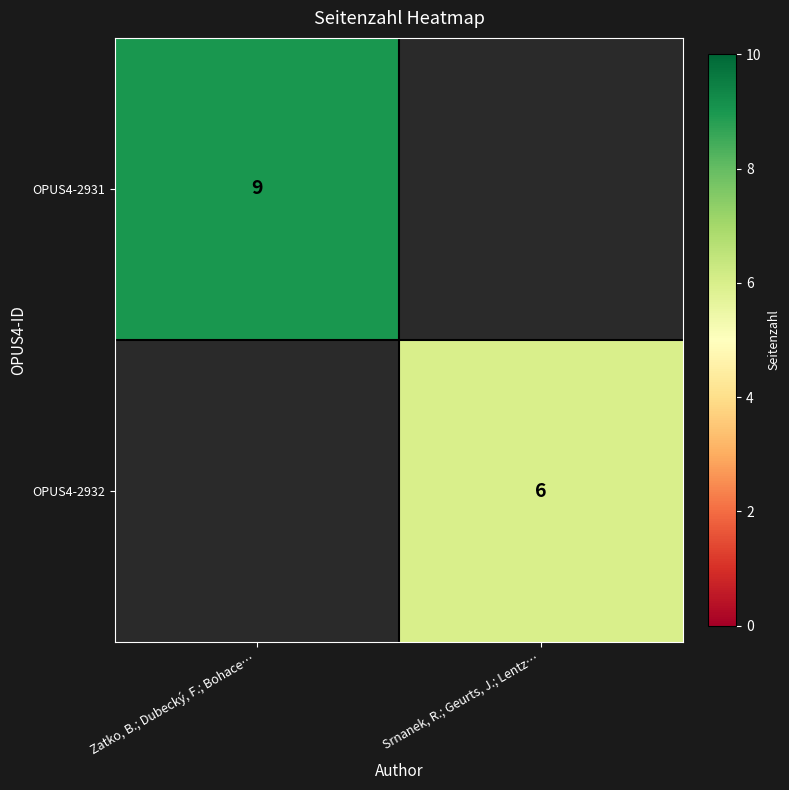

The value of OPUS4-2932 at Srnanek, R.; Geurts, J.; Lentz… is 9. True or false?

False